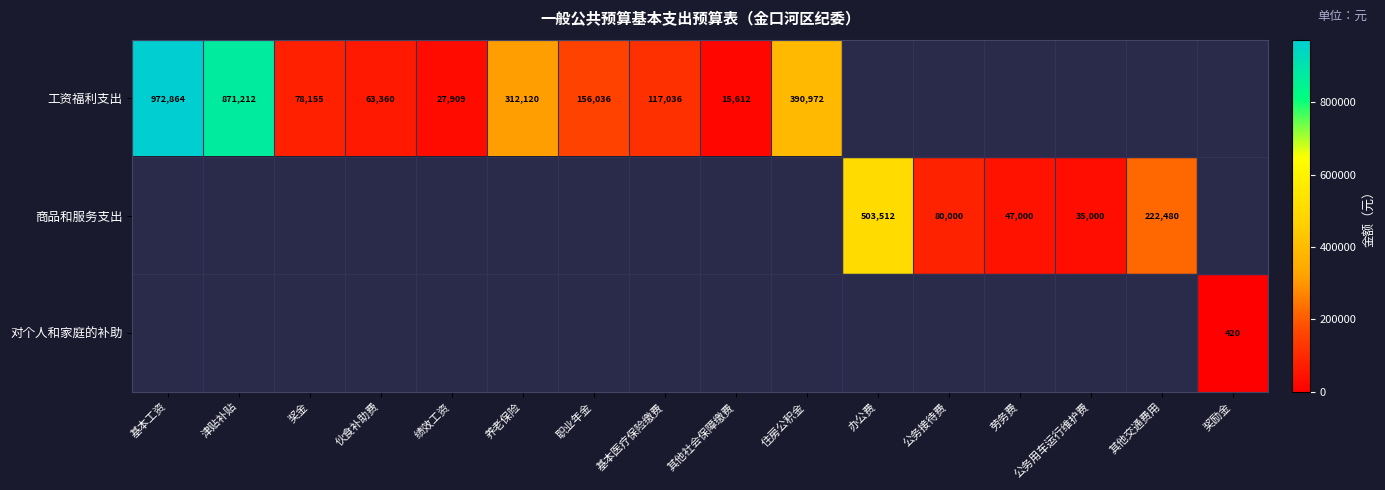

At which category does the chart reach its minimum across all series?

奖励金